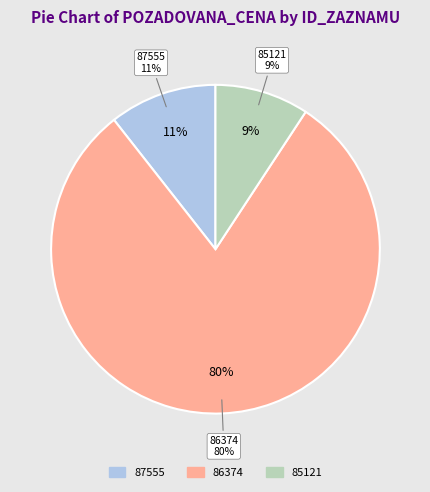

How many slices are in this pie chart?

3